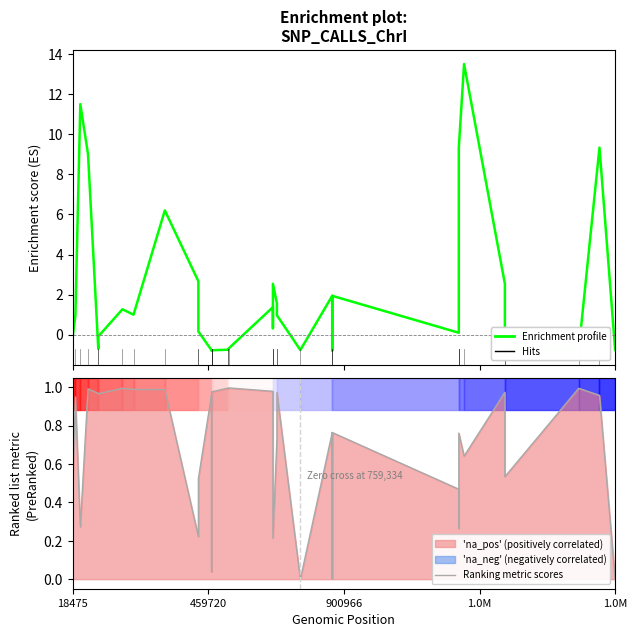

Is it true that Enrichment profile equals 2.8 at 29?

False